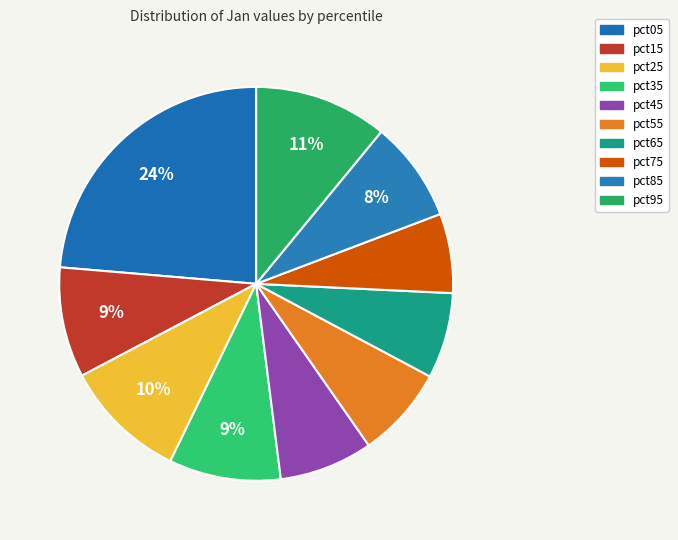

Rank the categories by value from highest to lowest.

pct05, pct95, pct25, pct35, pct15, pct85, pct45, pct55, pct65, pct75